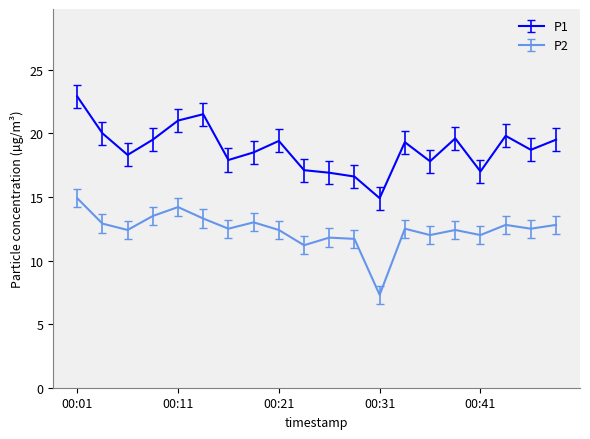

Rank the series by their average value, from lowest to highest.

P2, P1